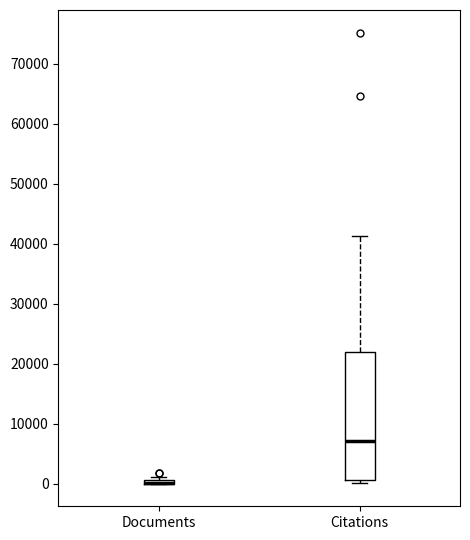

Comparing the boxes themselves (not the whiskers), which one is the tallest?

Citations